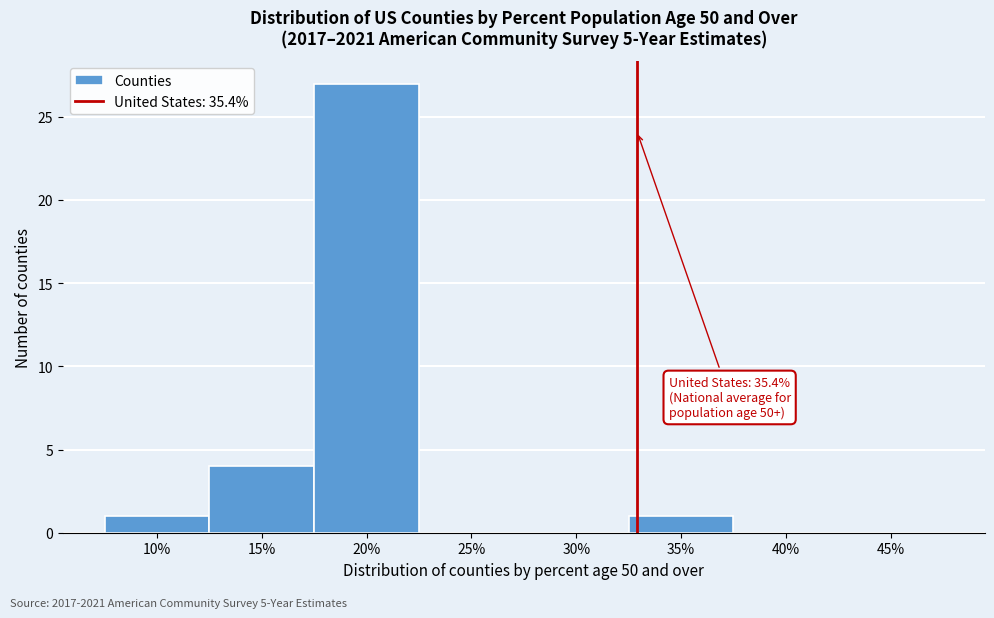

Reading left to right, list all the values displayed in this chart.

10%=1	15%=4	20%=27	25%=0	30%=0	35%=1	40%=0	45%=0